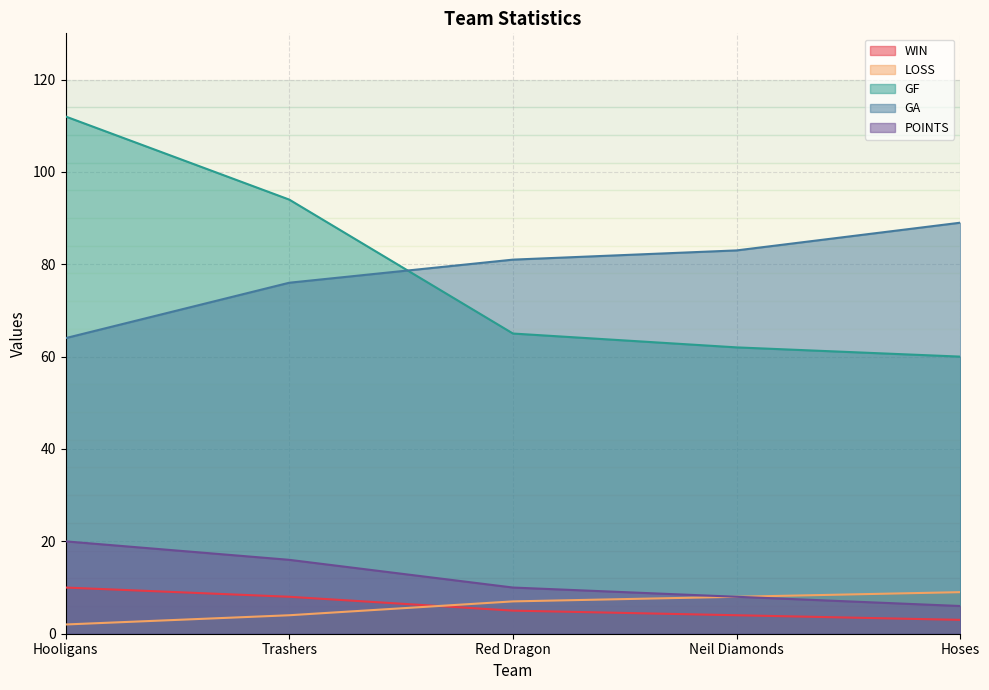

The value of POINTS at Trashers is 16. True or false?

True